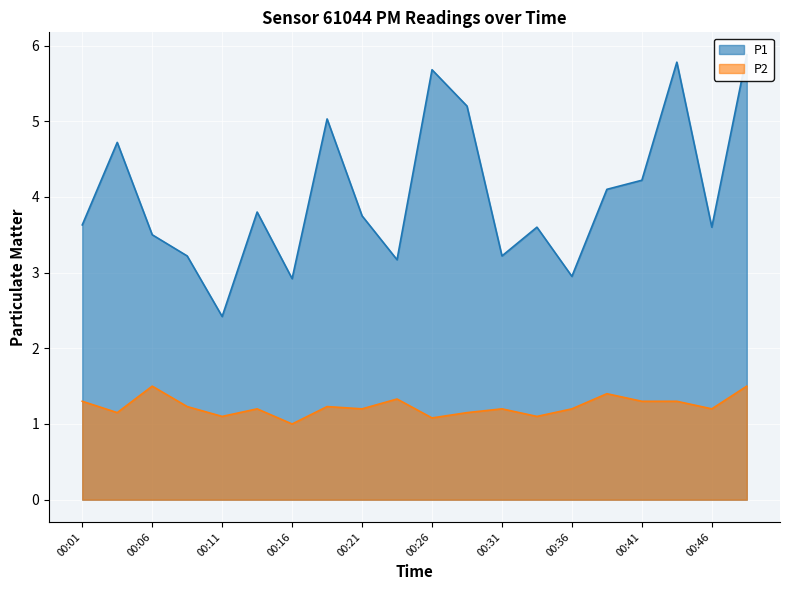

In P1, how many points are lower than both neighbors (excluding endpoints)?

6